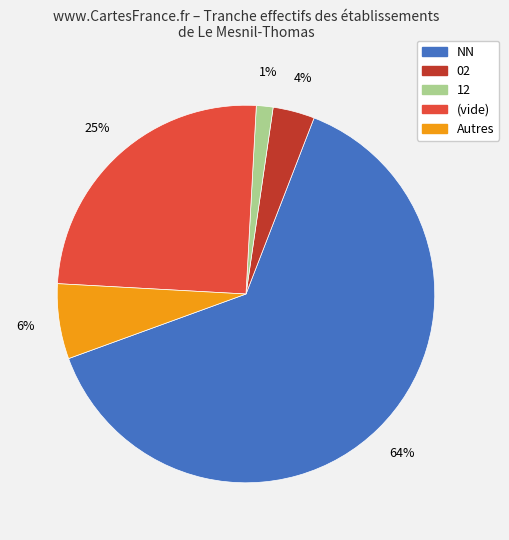

To the nearest percent, what is the average slice percentage?

20%